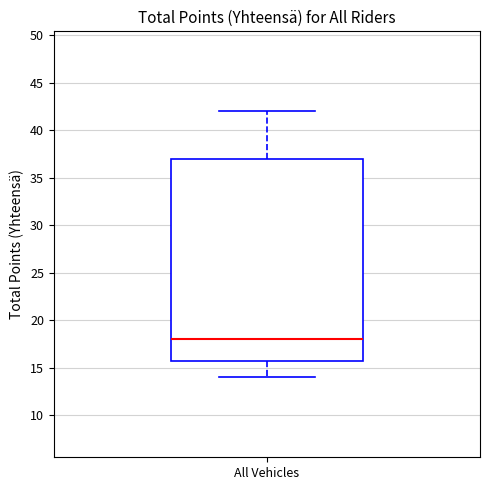

Where does the median line of the box for All Vehicles sit on the y-axis? The values are not printed on the chart, so give them approximately, as read against the axis.

18